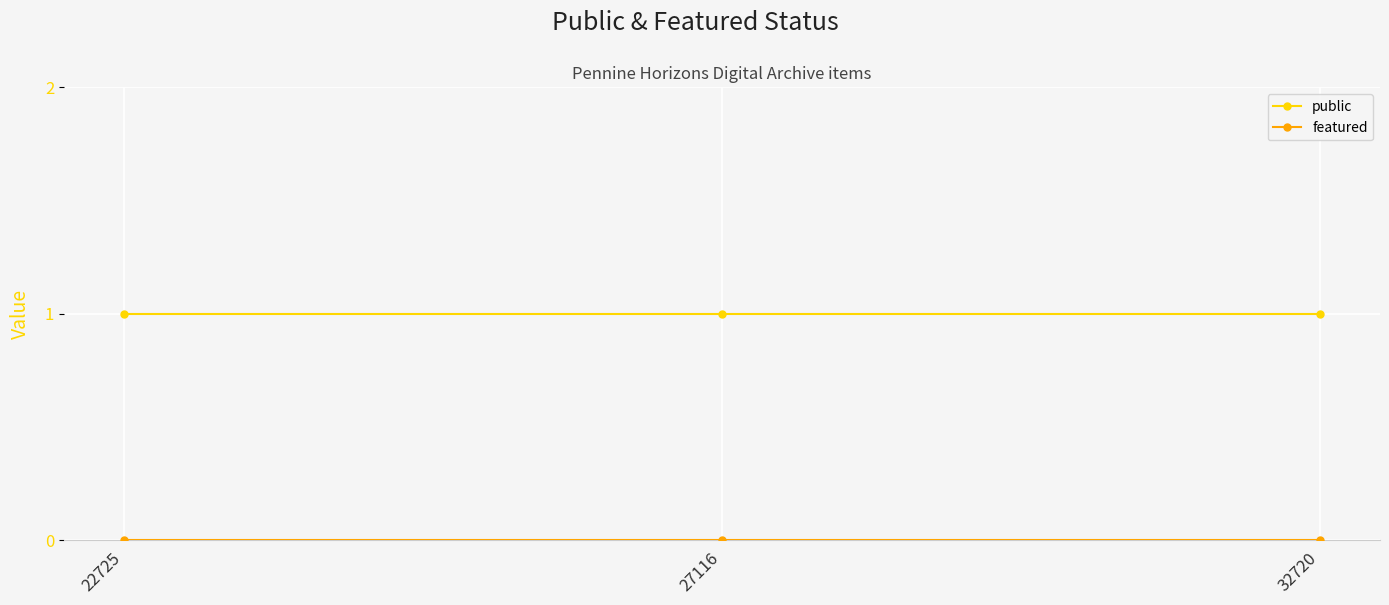

What is the sum of all public values?

3